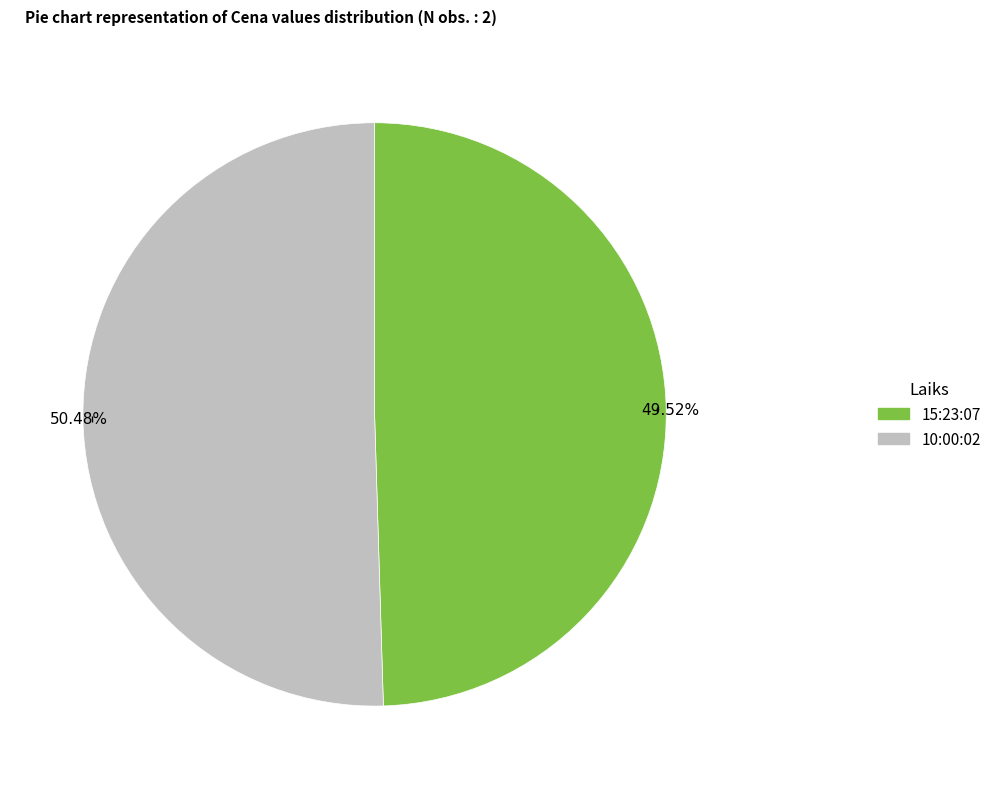

The 15:23:07 slice represents 43% of the pie. True or false?

False